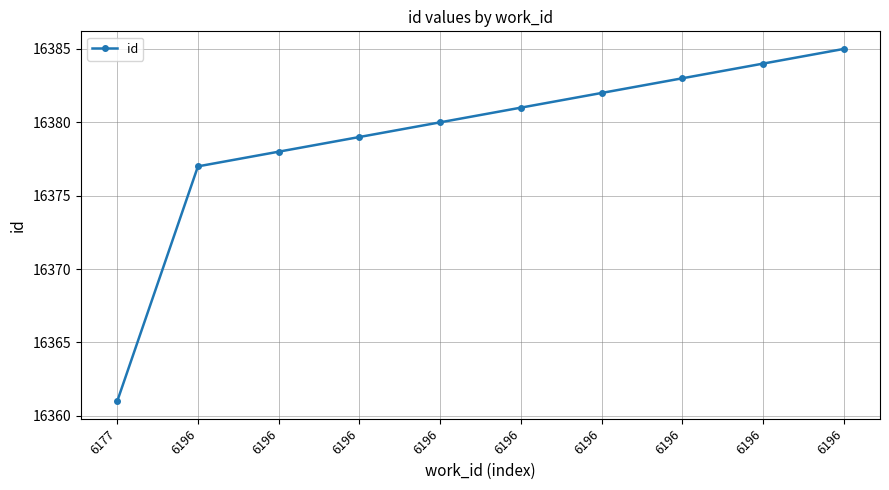

True or false: the data has more than 2 interior local peaks.

False